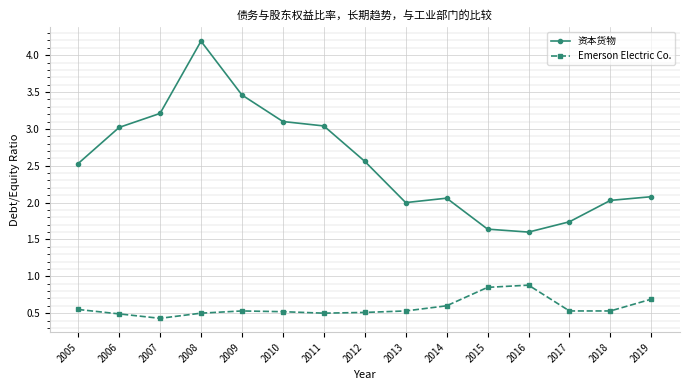

What value does the Emerson Electric Co. series have at 2019?

0.7